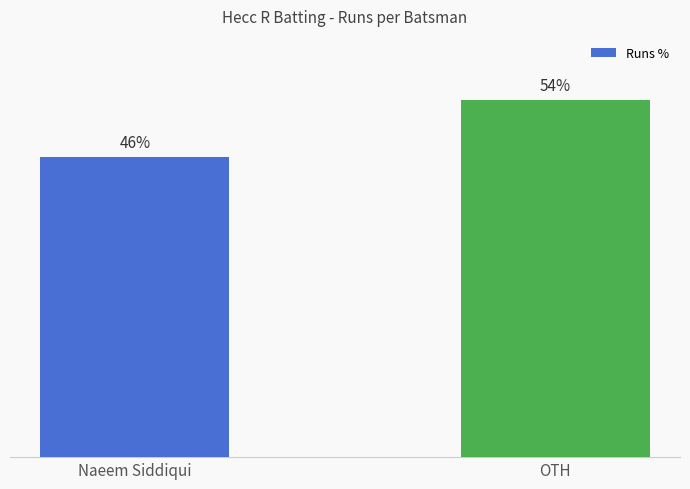

Does the chart contain any negative values?

No